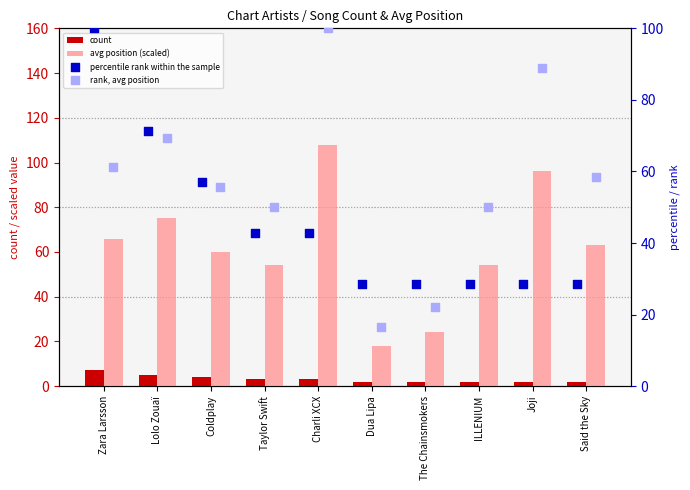

Which series contains the lowest Y value?

count